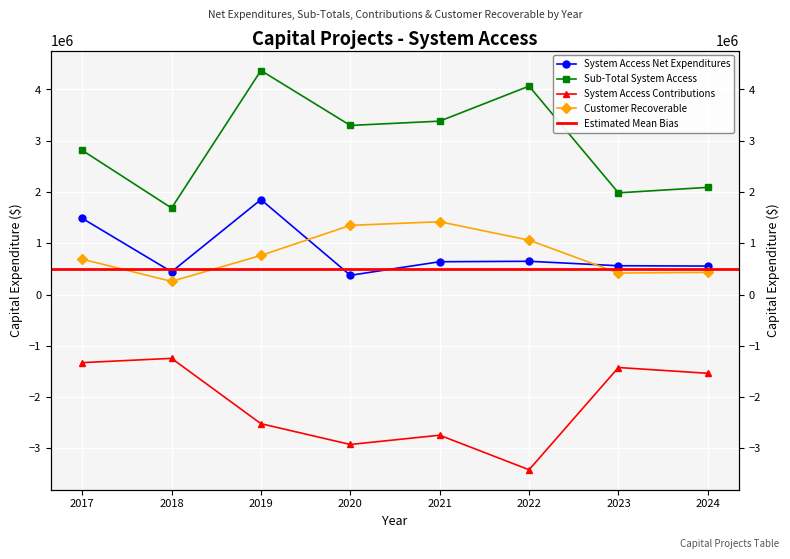

What is the average value of the Customer Recoverable series?

800111.0